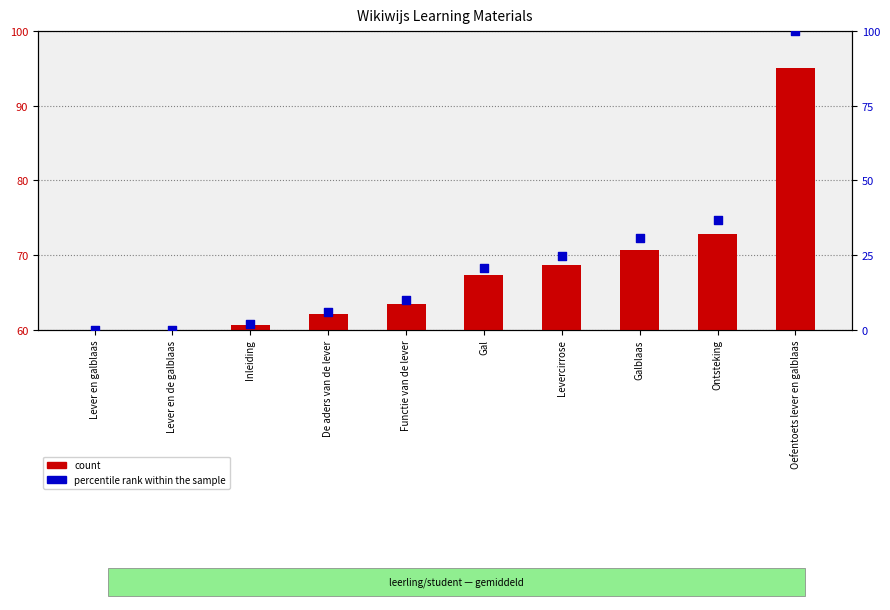

Is the value of percentile rank within the sample at Ontsteking greater than the value of count at Lever en galblaas?

Yes